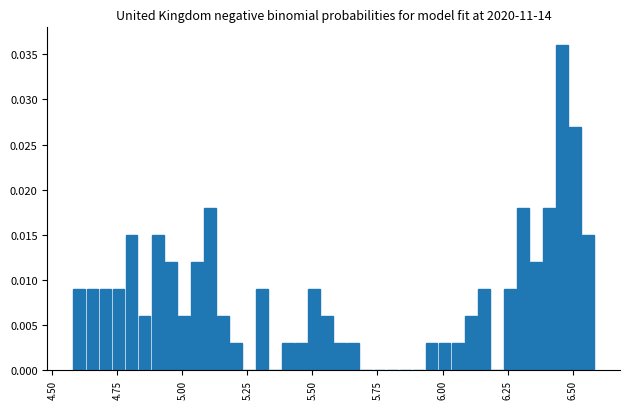

Around what value on the x-axis is the tallest bar? Give the approximate position of its centre, as read against the axis.

6.45